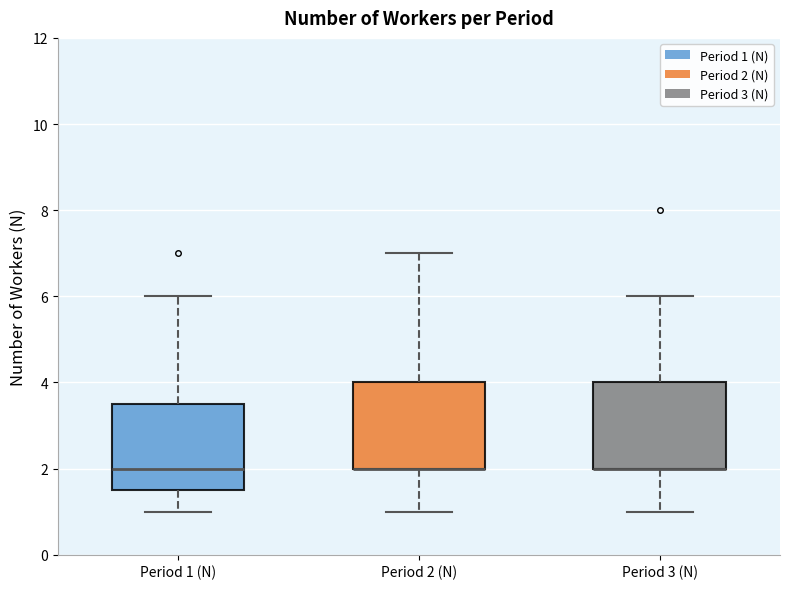

Reading left to right, read every box against the y-axis: the position of its median line, the range the box covers, and the ends of its whiskers. The values are not printed on the chart, so give them approximately, as read against the axis.

Period 1 (N): median 2.0, box 1.6 to 3.6, whiskers 1.0 to 6.0
Period 2 (N): median 2.0 (drawn on the box's lower edge), box 2.0 to 4.0, whiskers 1.0 to 7.0
Period 3 (N): median 2.0 (drawn on the box's lower edge), box 2.0 to 4.0, whiskers 1.0 to 6.0